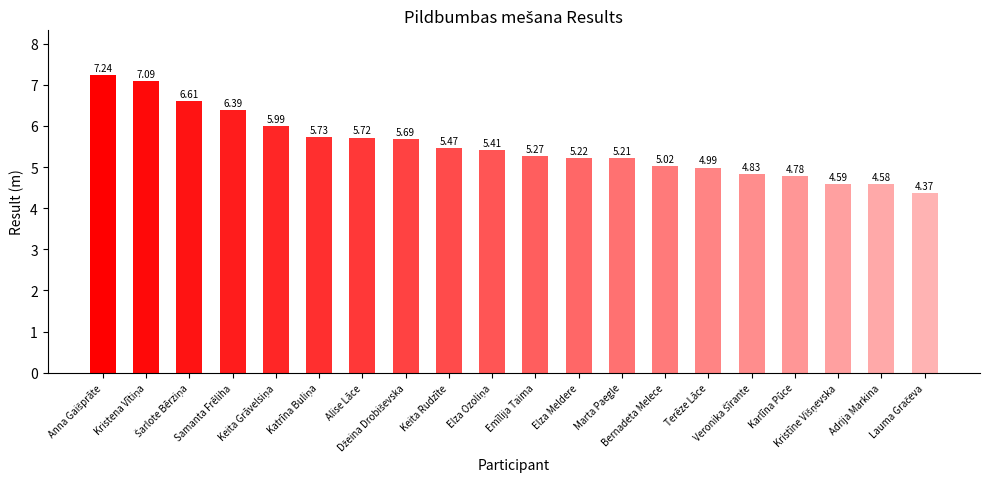

How many data points are less than 5?

6